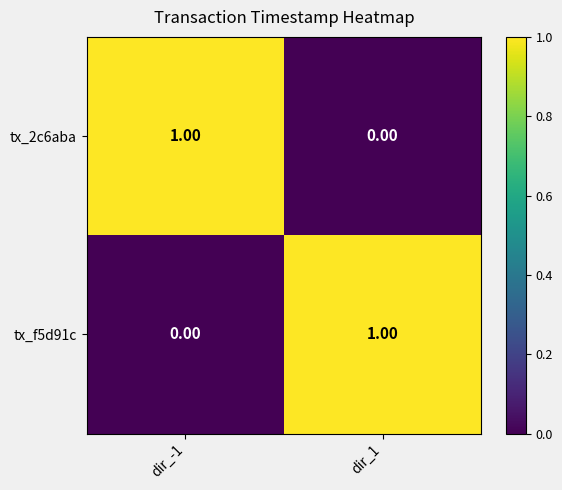

Rank the categories by tx_f5d91c value from highest to lowest.

dir_1, dir_-1